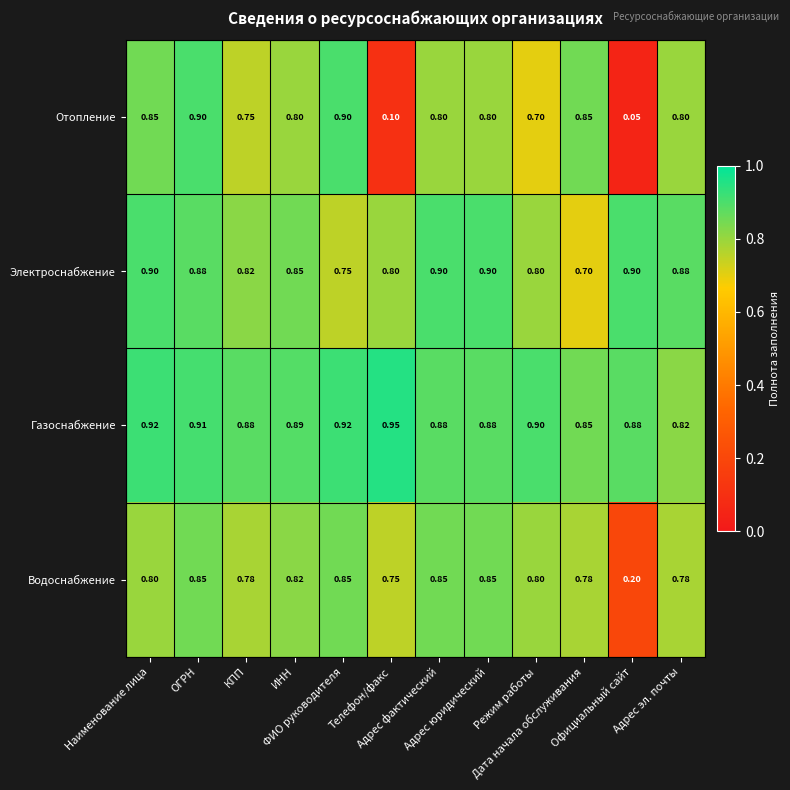

What is the spread (max minus min) of values at ФИО руководителя?

0.2